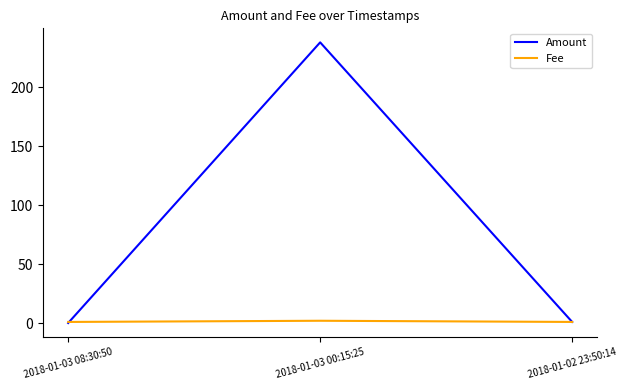

At which category is the sum across all series the highest?

2018-01-03 00:15:25